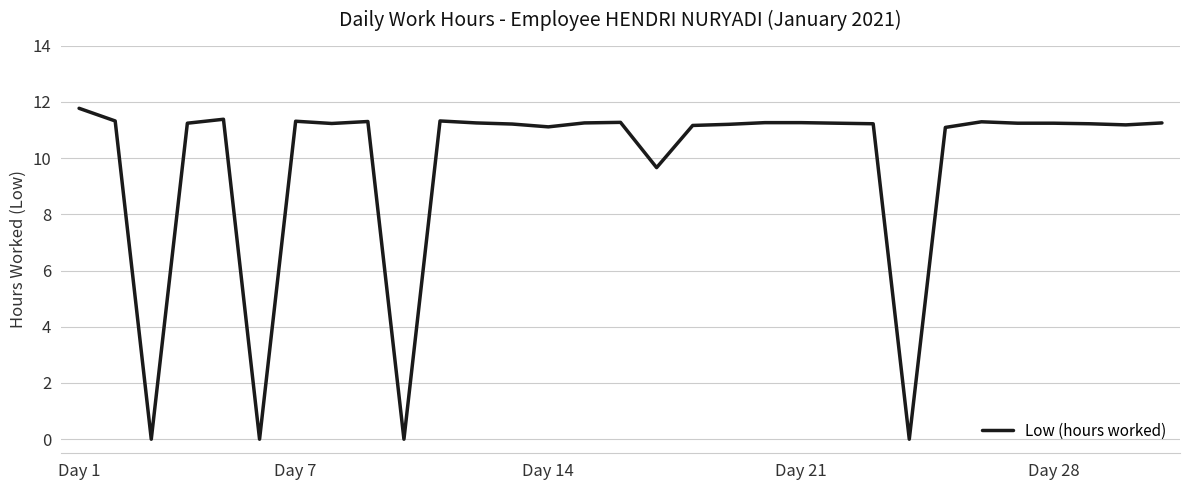

What is the greatest value displayed?

11.8